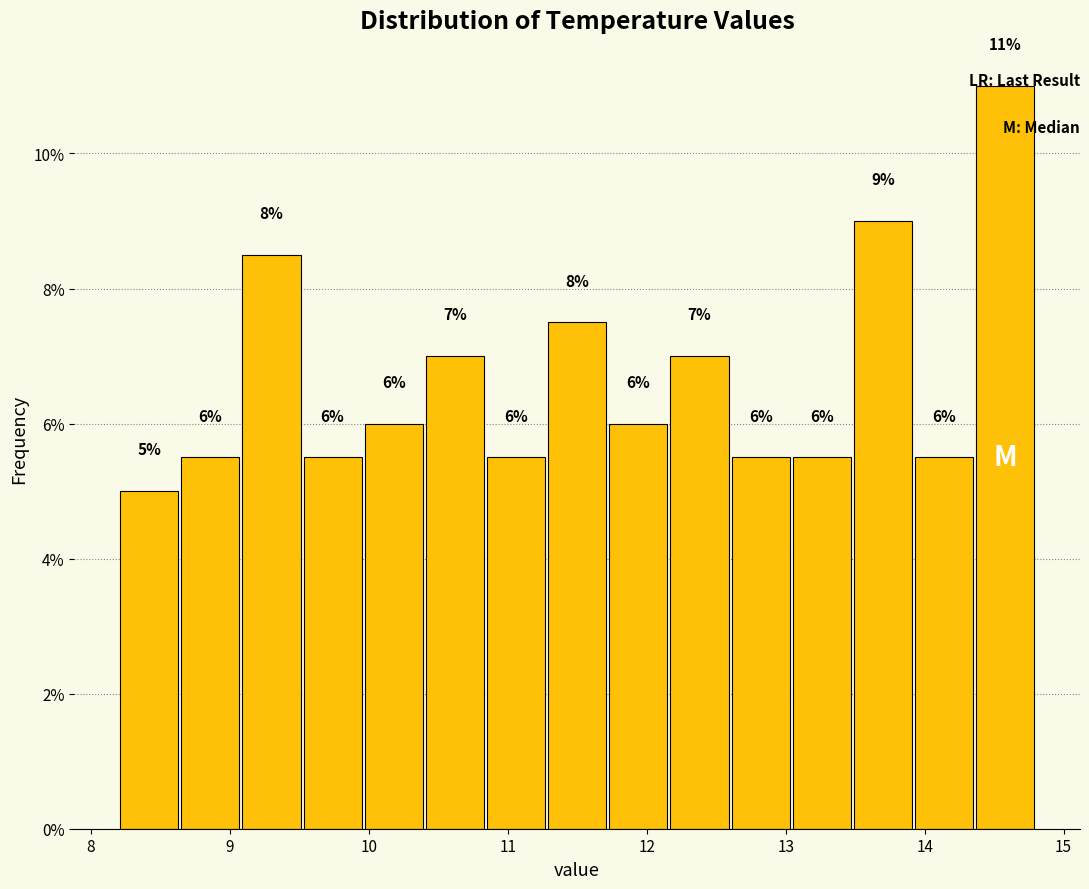

Which range on the x-axis has the tallest bar?

14.36 to 14.80